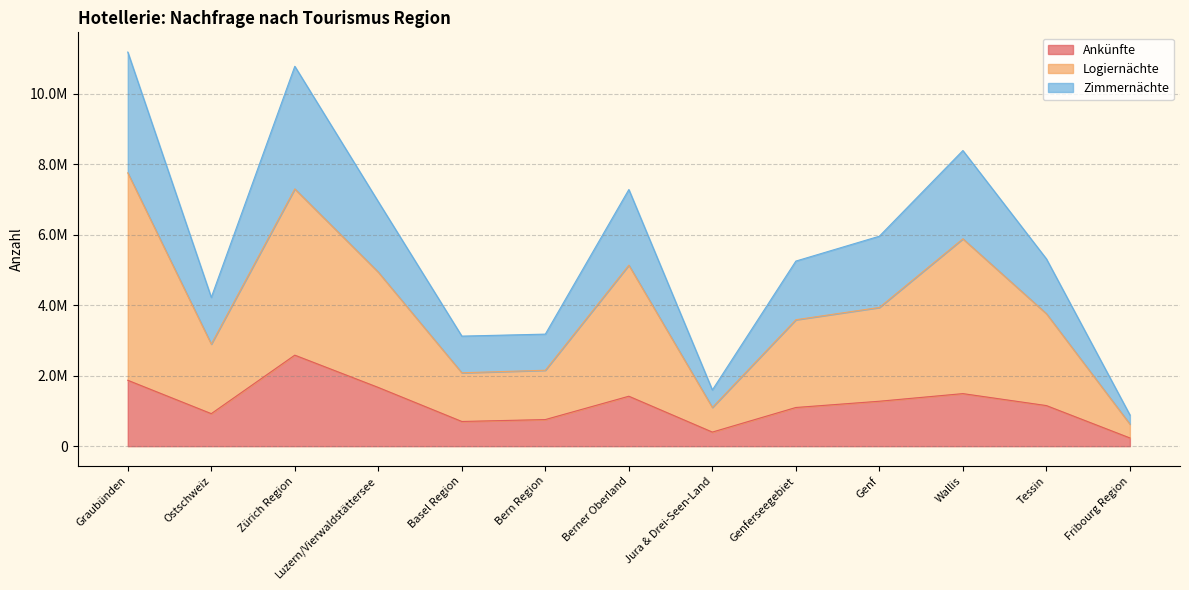

At which label is Zimmernächte closest to 6033744?

Genf